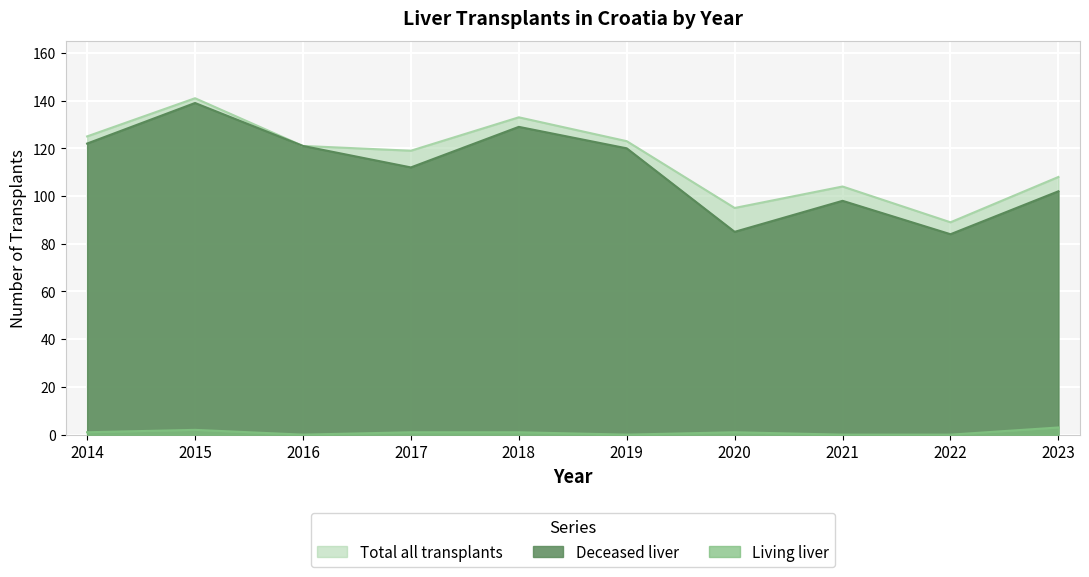

Is it true that Total all transplants equals 119 at 2017?

True